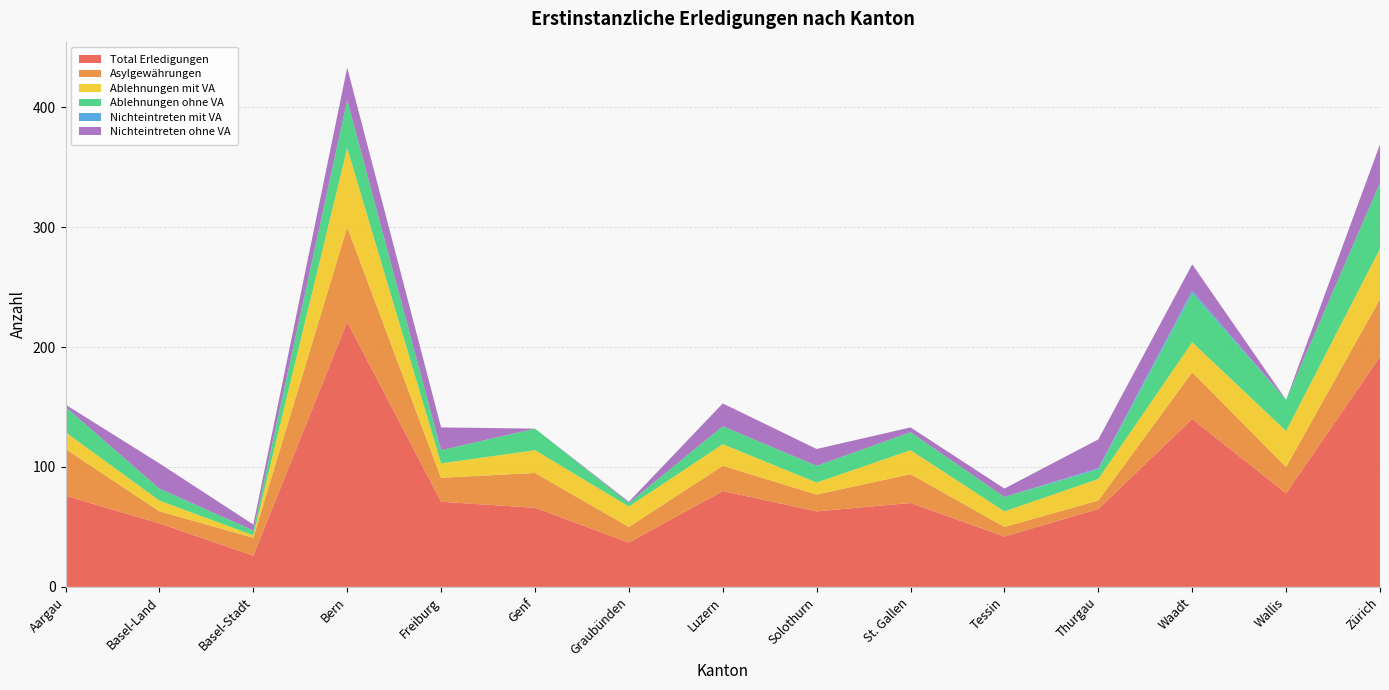

Reading left to right, extract all data points from this chart.

Total Erledigungen: 76	53	26	221	71	66	37	80	63	70	42	65	140	78	192
Asylgewährungen: 39	10	15	79	20	29	13	21	14	24	8	7	39	22	48
Ablehnungen mit VA: 14	9	2	66	12	19	17	18	10	20	13	18	25	30	42
Ablehnungen ohne VA: 21	10	4	40	11	18	3	15	14	15	12	8	41	26	55
Nichteintreten mit VA: 0	0	0	0	0	0	0	0	0	0	0	1	2	0	0
Nichteintreten ohne VA: 2	21	5	27	19	0	1	19	14	4	7	24	22	0	32